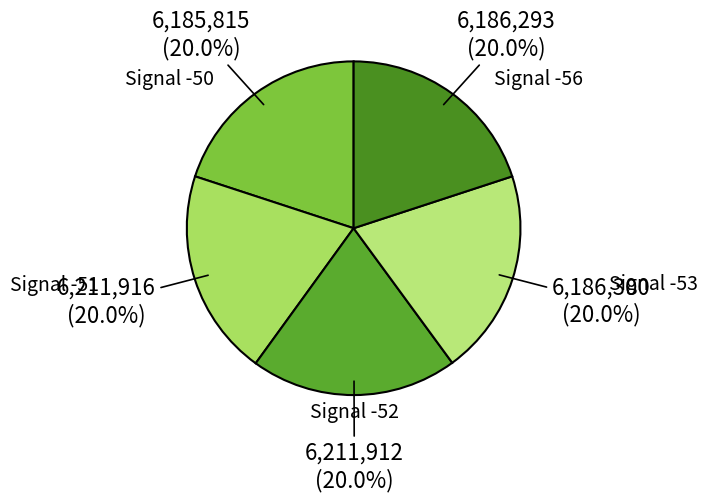

Approximately how many times larger is the value at Signal -50 compared to Signal -53?

1.0